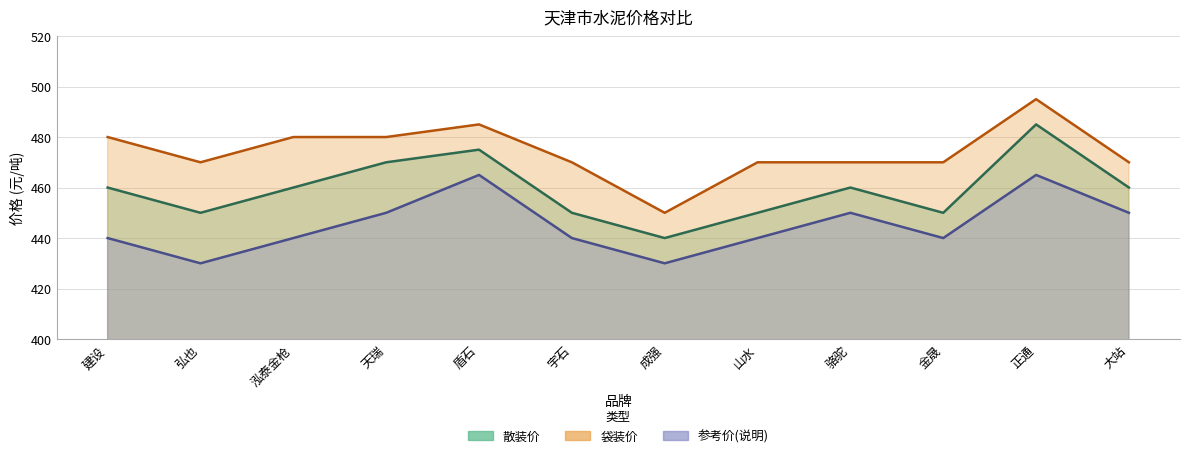

True or false: 袋装价 and 散装价 cross at least once.

False